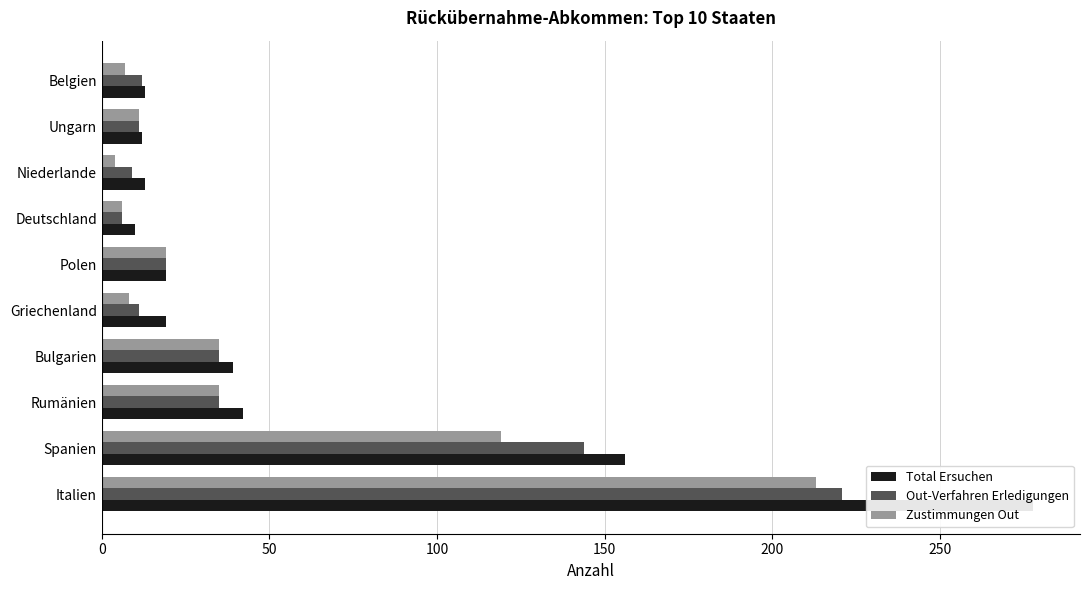

How many bars are there in each group?

3